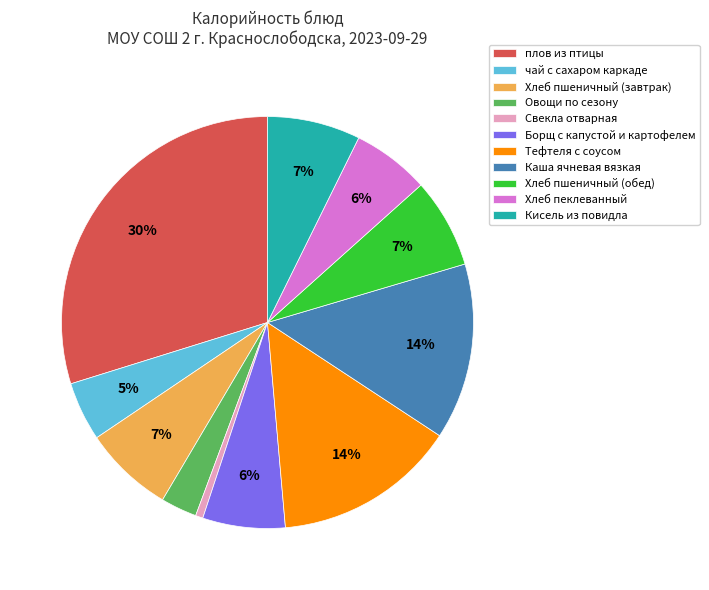

Between Овощи по сезону and Кисель из повидла, which is larger?

Кисель из повидла